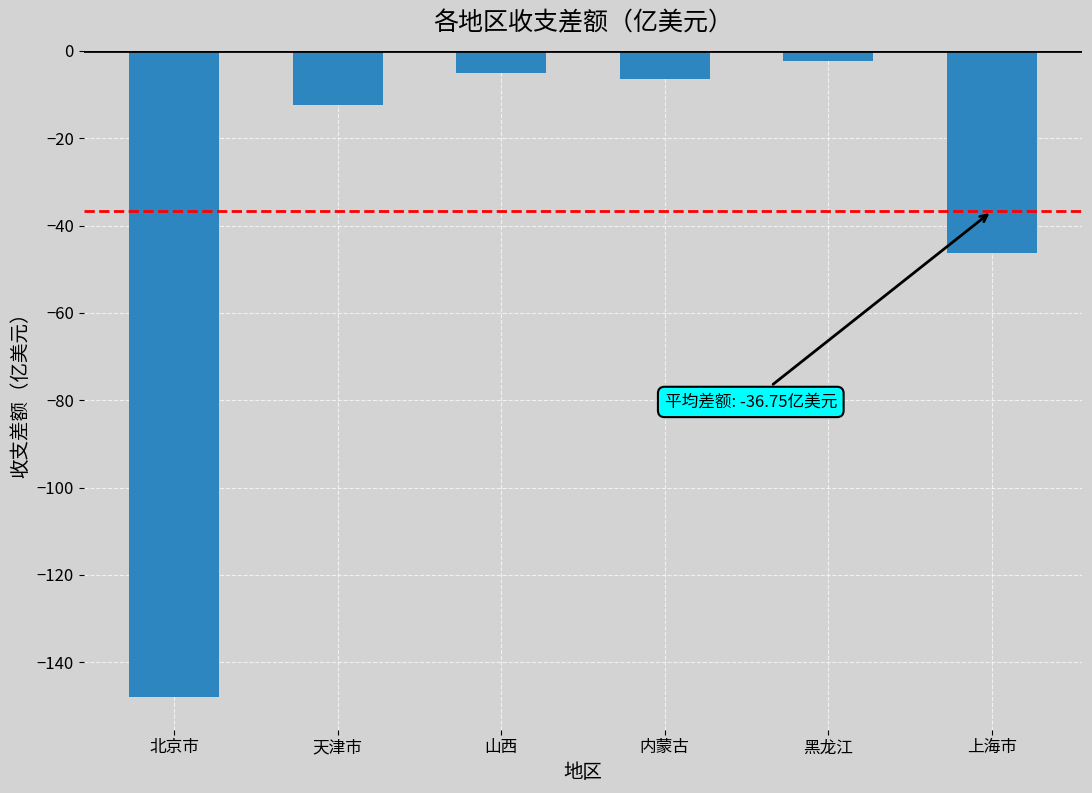

Rank the categories by value from highest to lowest.

黑龙江, 山西, 内蒙古, 天津市, 上海市, 北京市